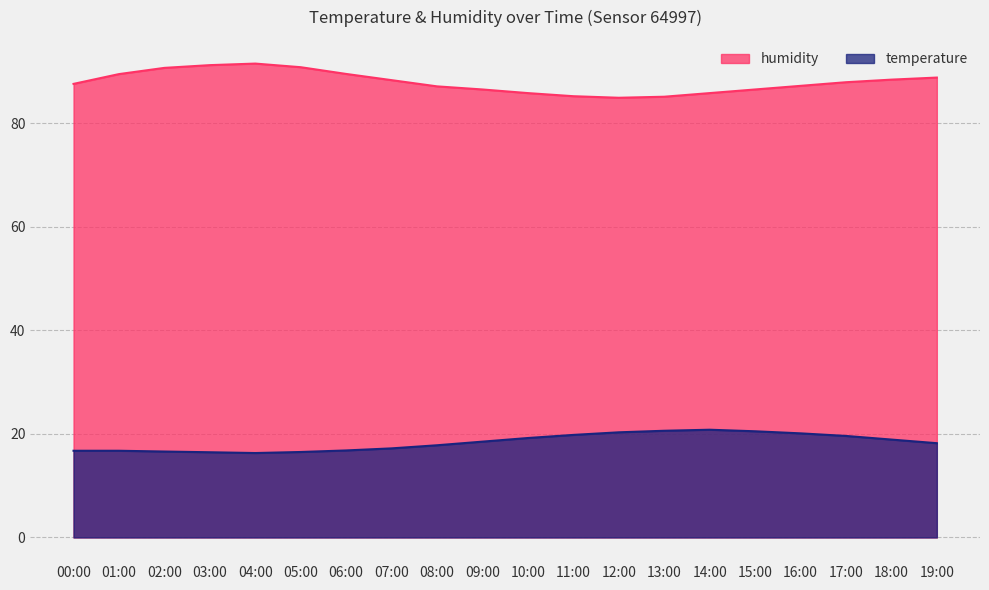

Which has a higher value, 14:00 or 15:00?

15:00